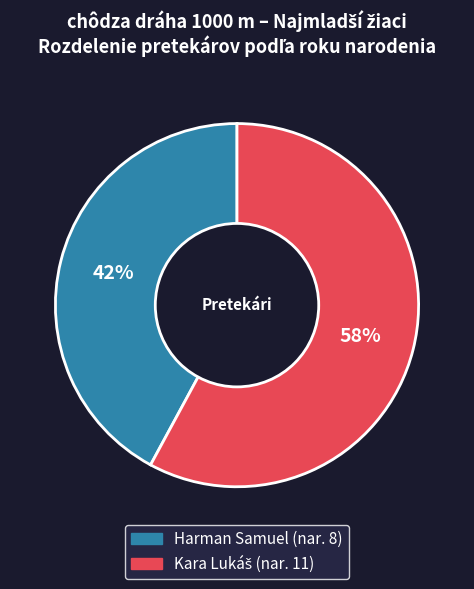

Is there a majority slice in this chart?

Yes